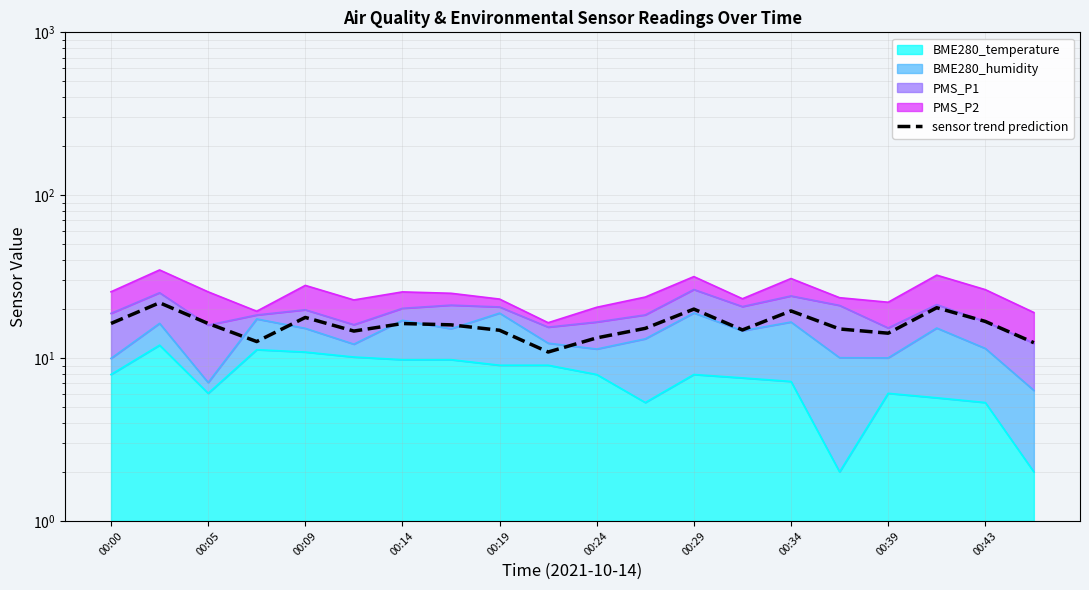

What is the change in value from 16 to 17?

+6.2